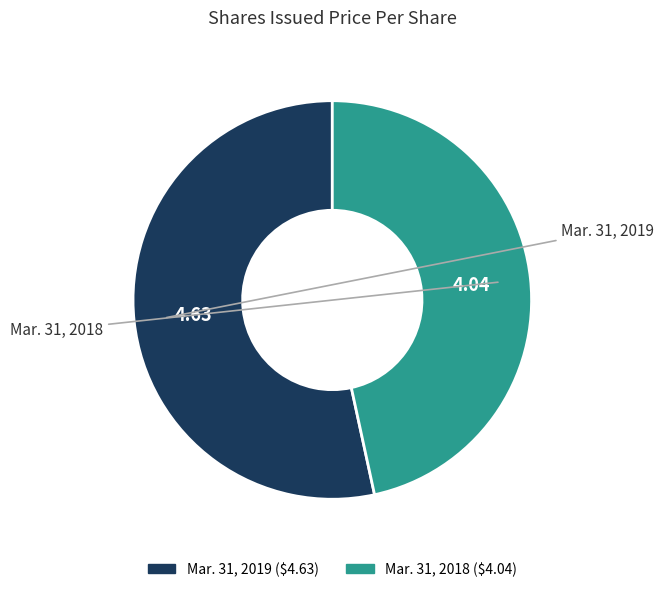

How many segments does this pie chart have?

2